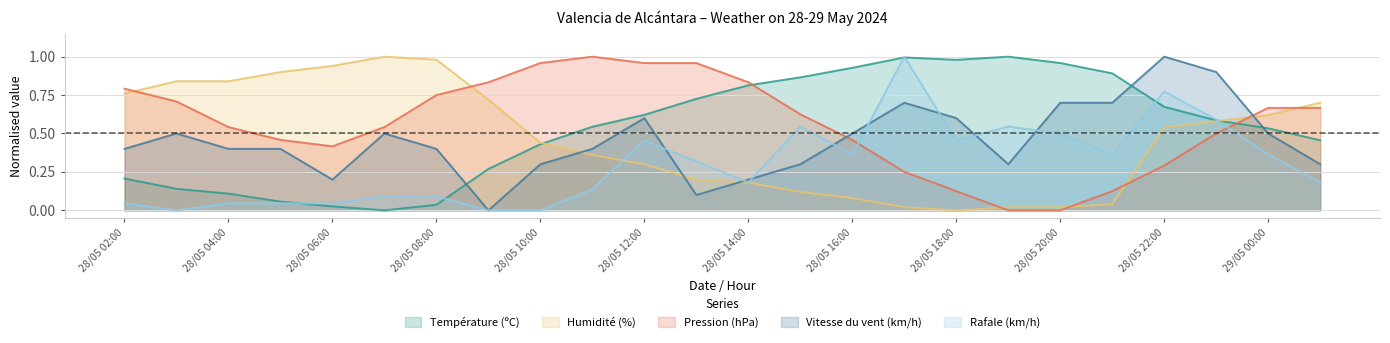

Which has a higher value, 28/05 03:00 or 28/05 11:00?

28/05 11:00